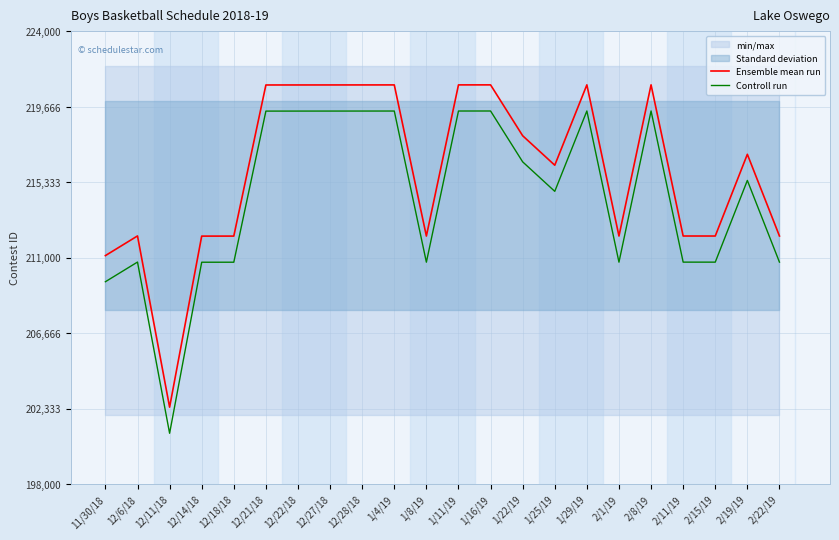

What is the average value of the Ensemble mean run series?

215965